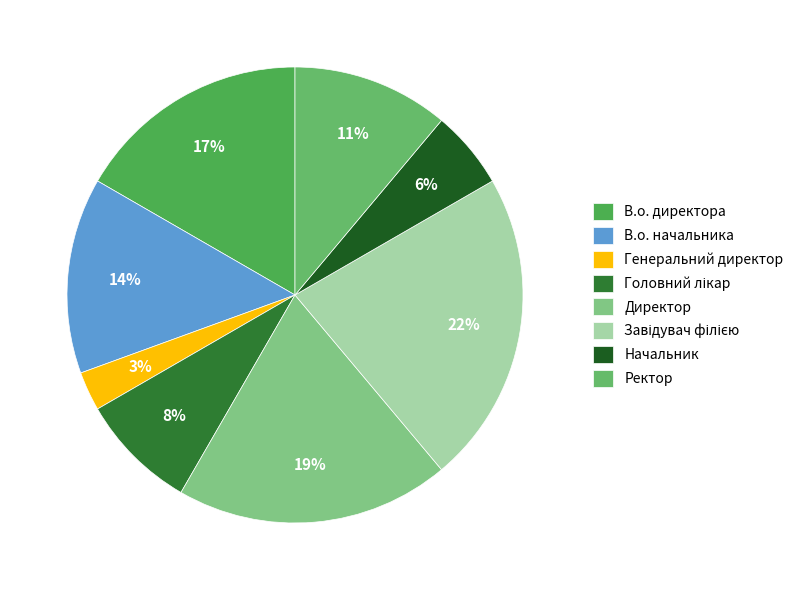

To the nearest percent, what is the combined percentage of Директор and В.о. директора?

36%